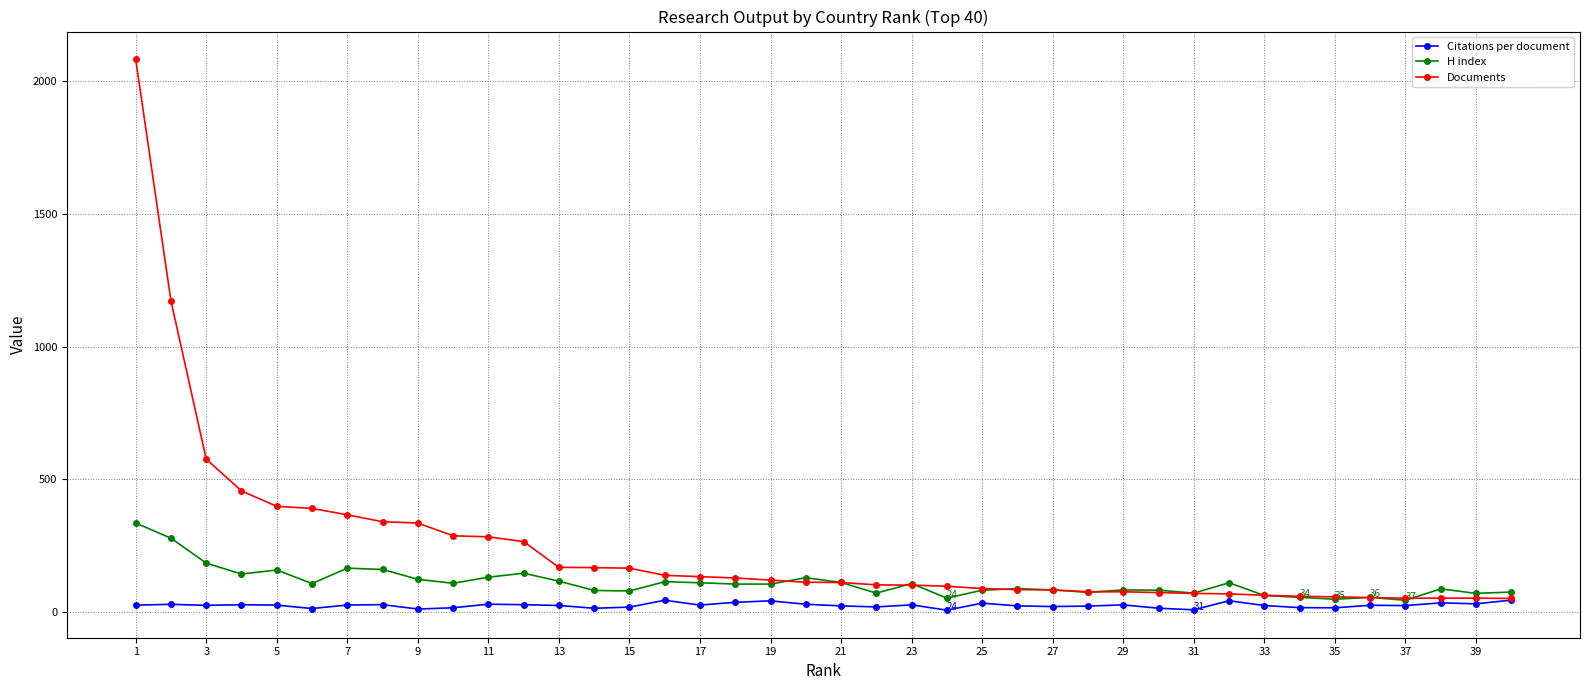

Which series has the largest total across all categories?

Documents